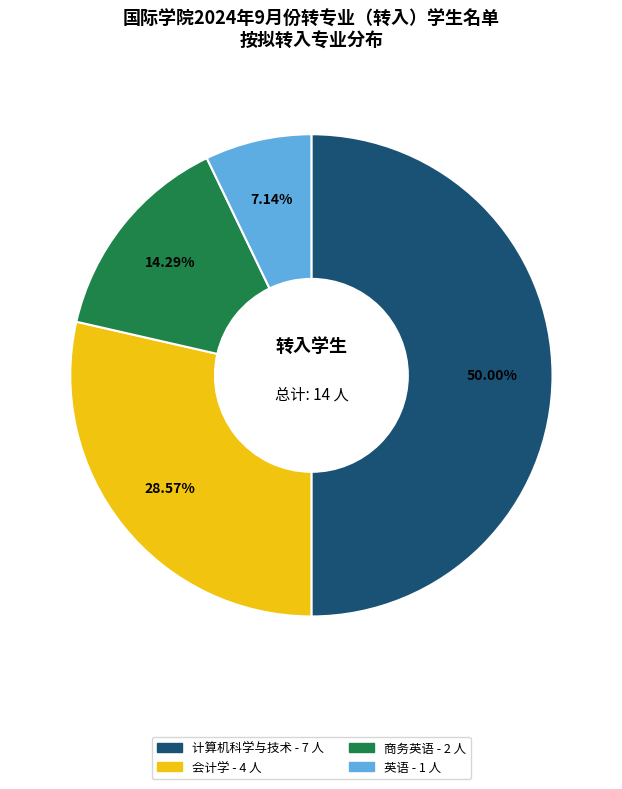

How many segments does this pie chart have?

4